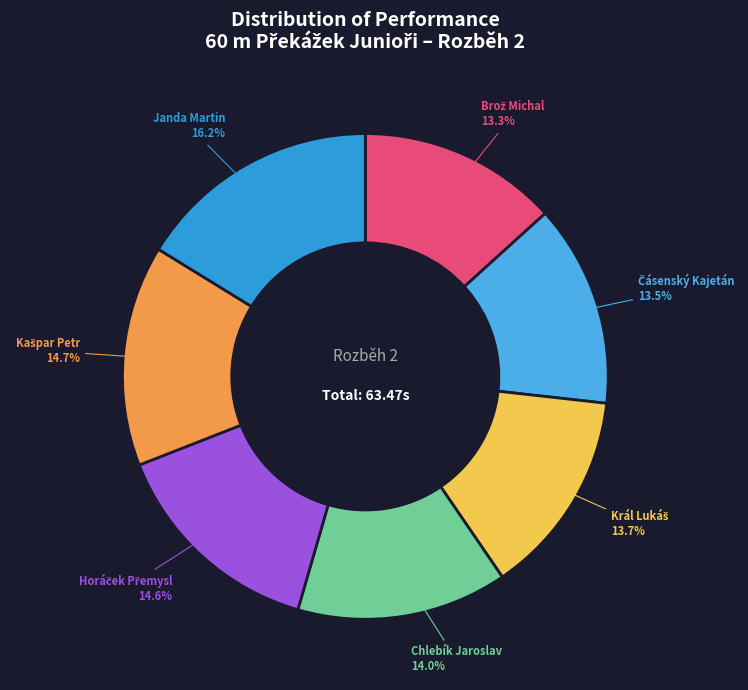

Which slice is the largest?

Janda Martin